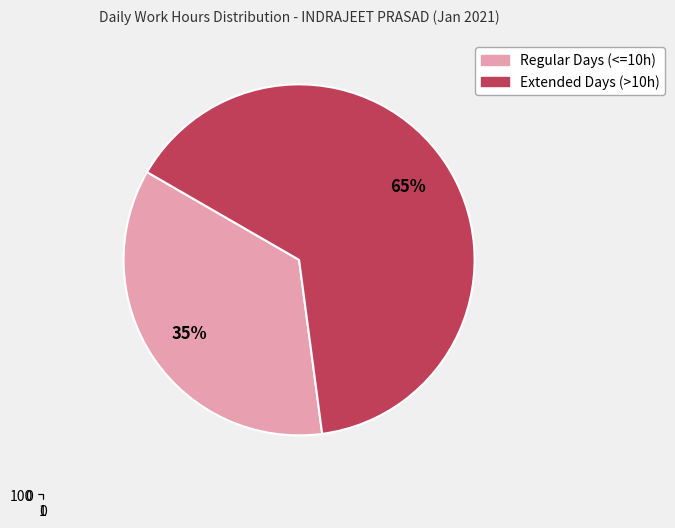

Is 5 the majority of the pie?

No